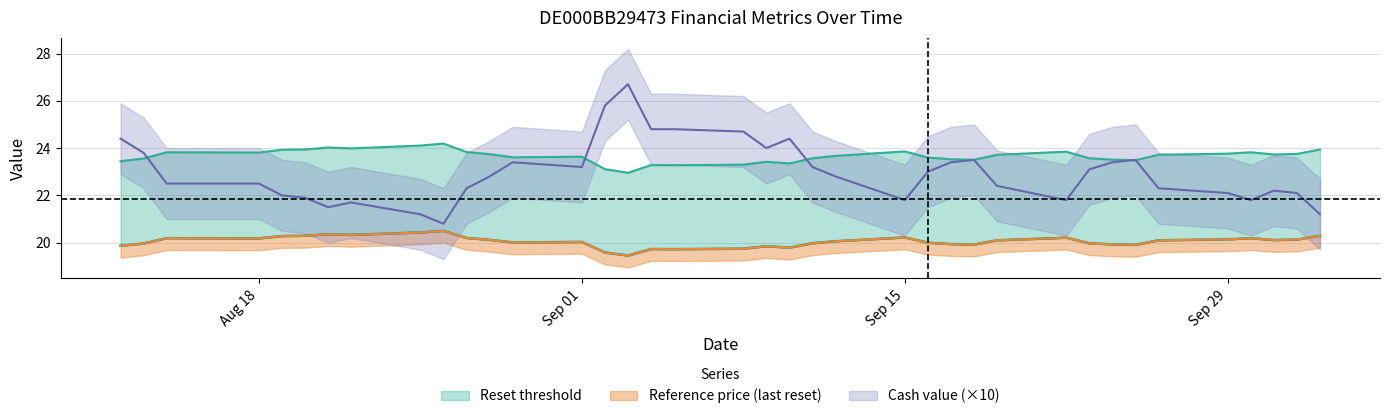

At which label does Reference price (last reset) reach its peak?

2025-08-26